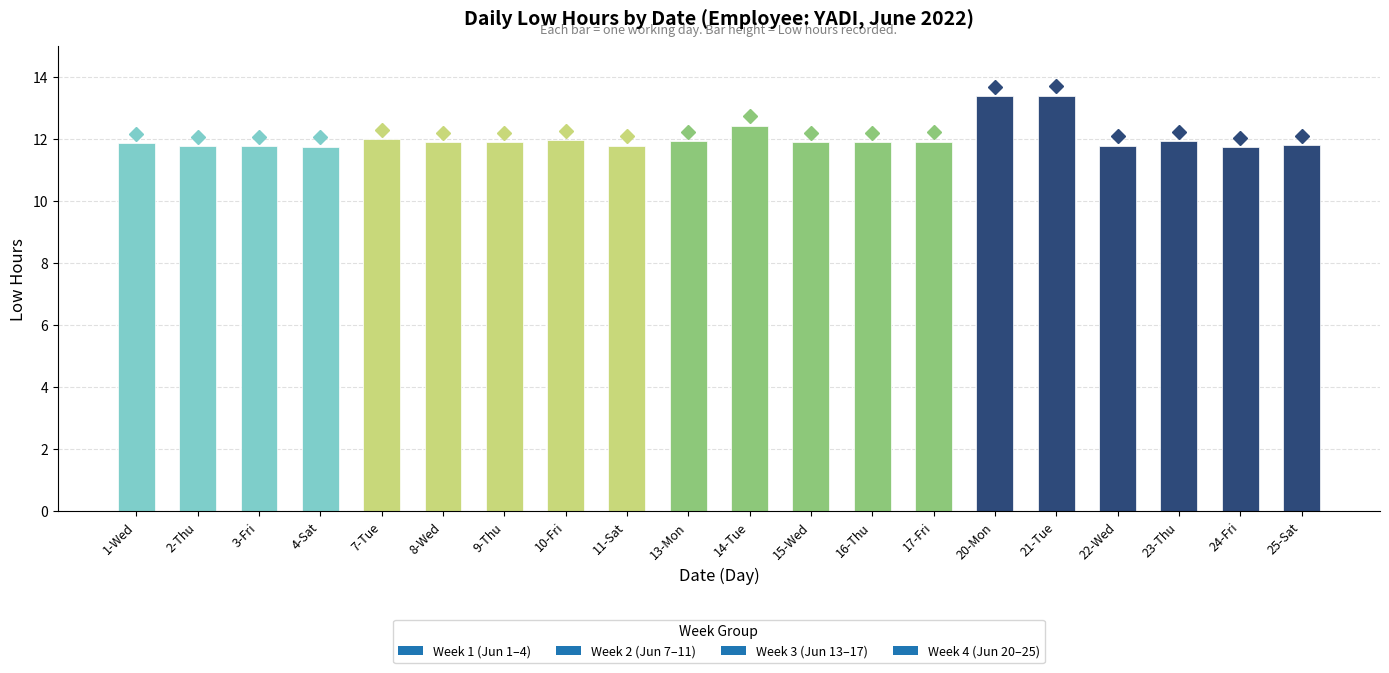

Is it true that the value at 22-Wed is 11.8?

True